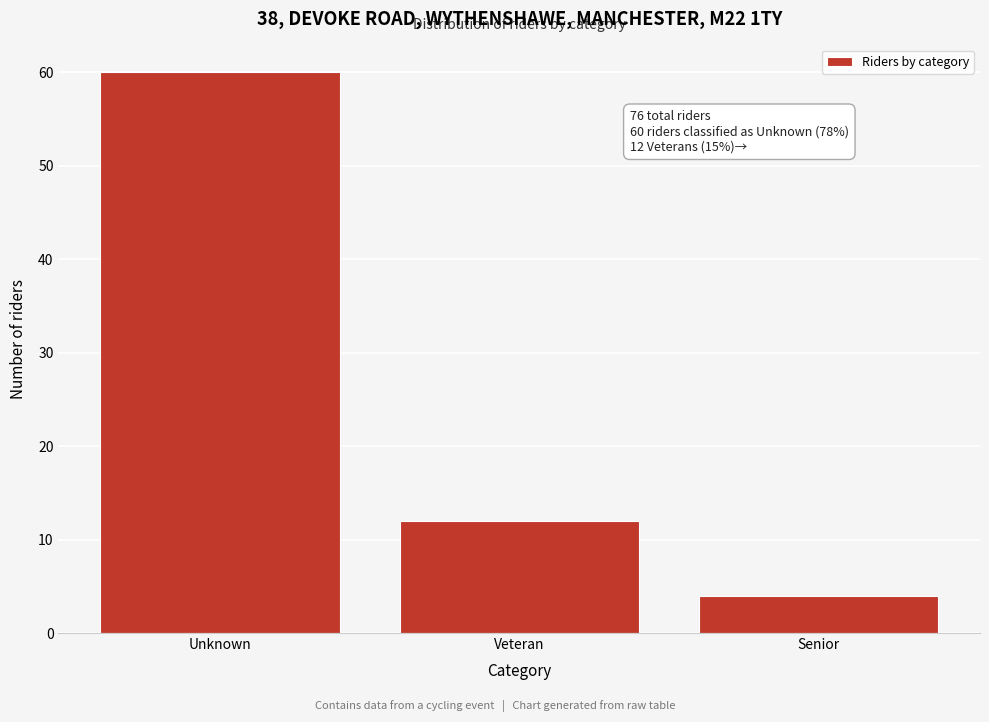

Reading left to right, extract all data points from this chart.

60	12	4